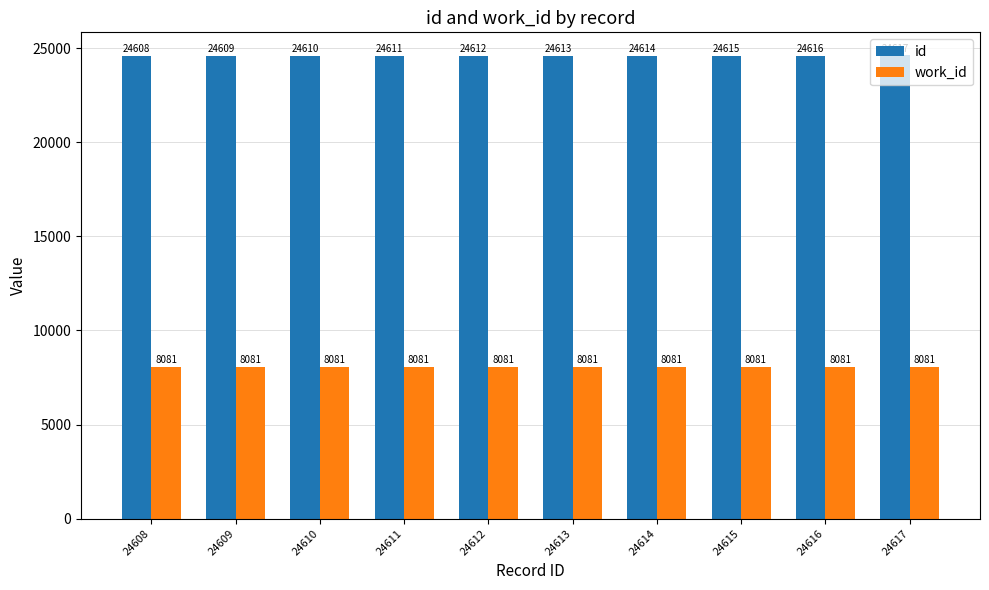

At how many categories does at least one series exceed 20386?

10